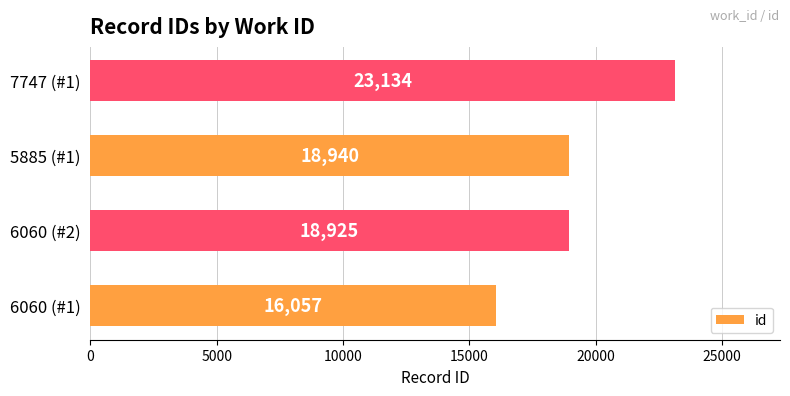

Rank the categories by value from highest to lowest.

7747 (#1), 5885 (#1), 6060 (#2), 6060 (#1)